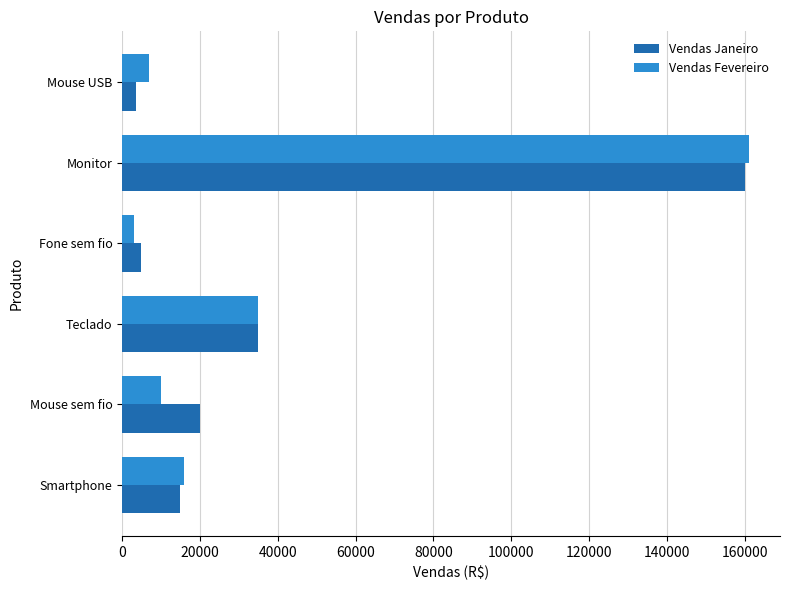

Is the value of Vendas Janeiro at Mouse USB greater than the value of Vendas Fevereiro at Mouse sem fio?

No